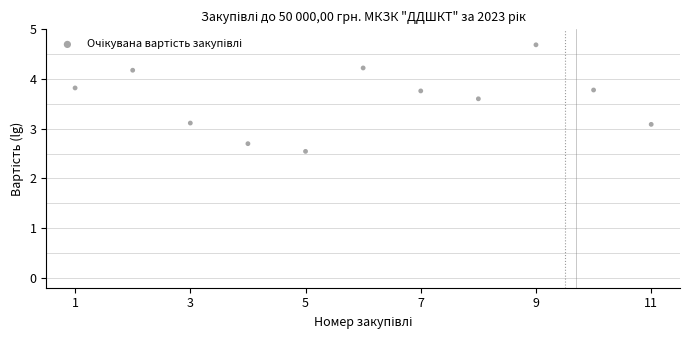

What is the range of X values (max minus min)?

10.0